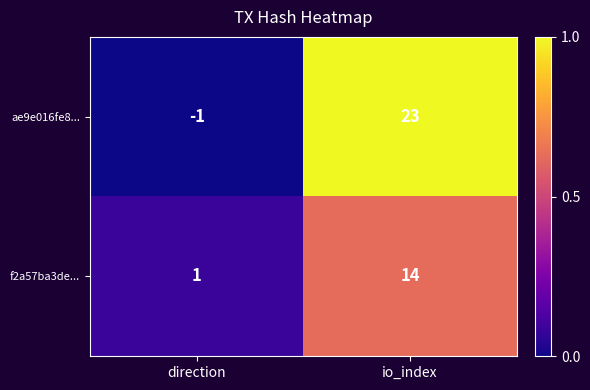

Between direction and io_index, which series saw the biggest shift?

ae9e016fe8...